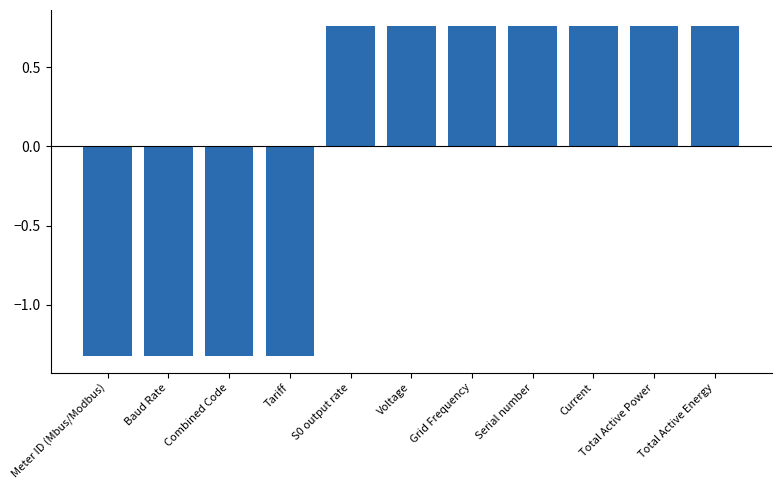

The chart shows a value of -0.7 at Tariff. True or false?

False